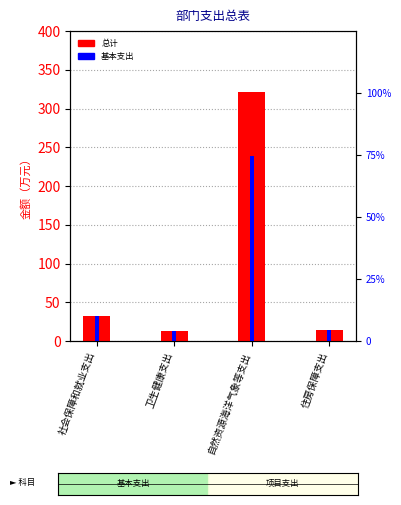

At which category is the sum across all series the highest?

自然资源海洋气象等支出